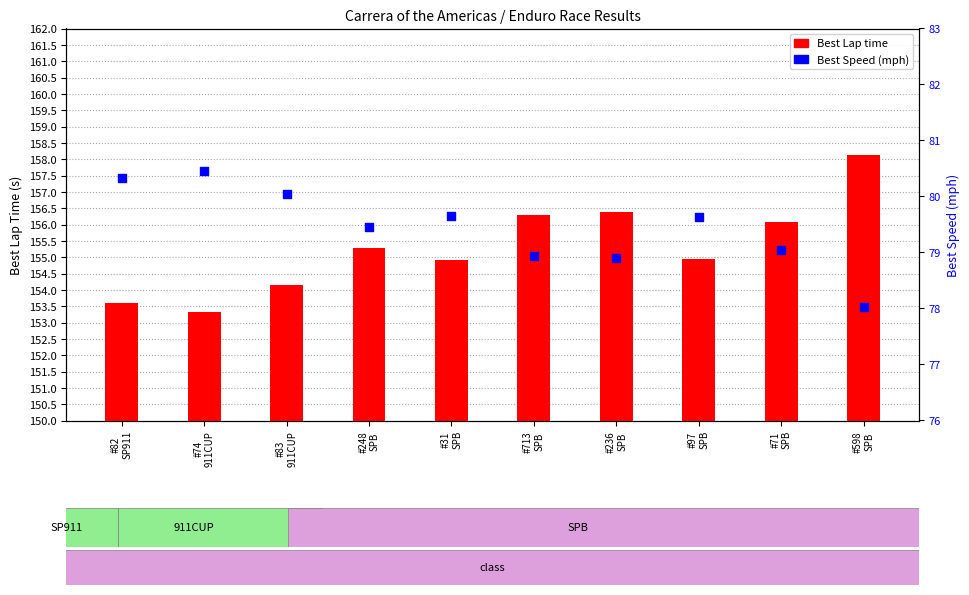

Which series reaches the minimum Y coordinate?

Best Speed